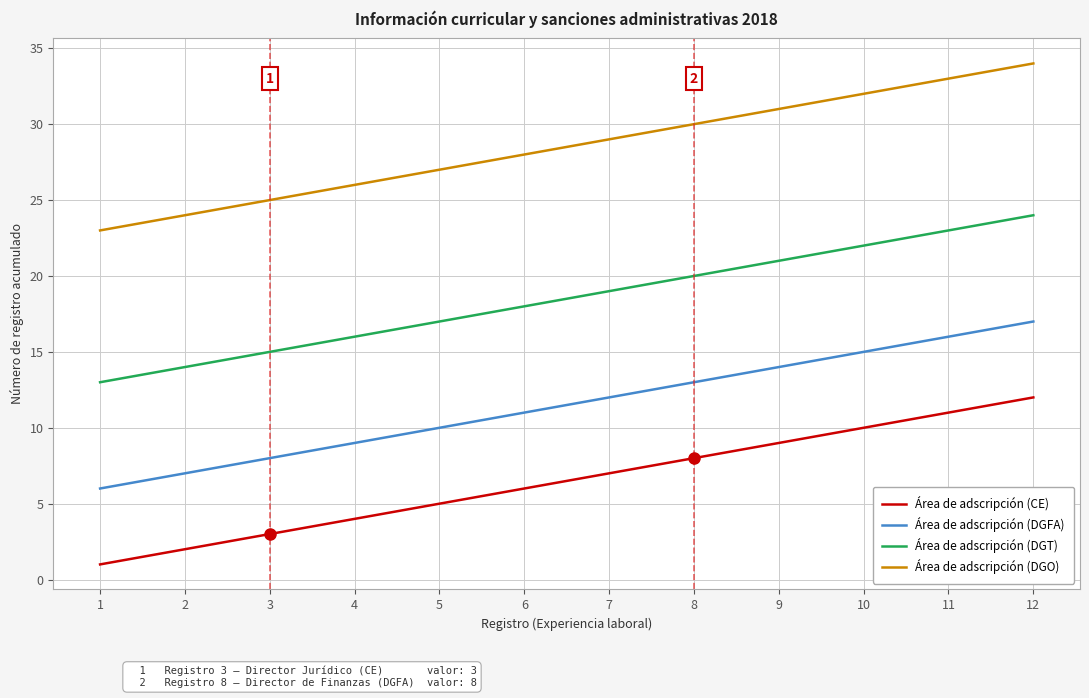

What is the sum of the Área de adscripción (CE) values at 2 and 3?

5